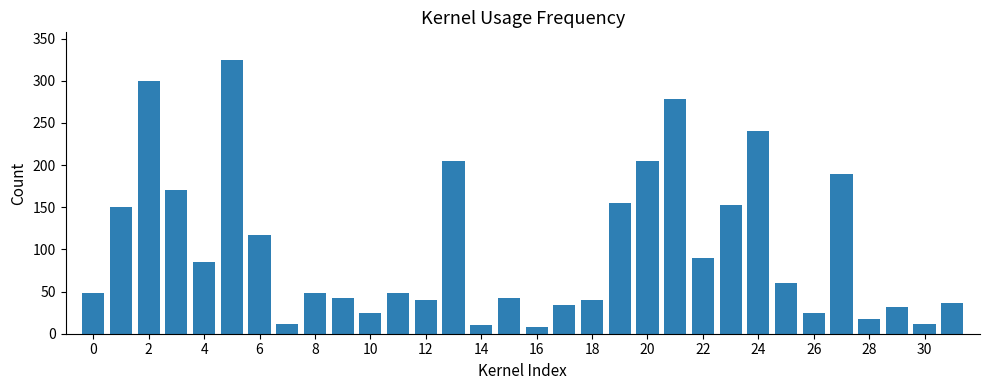

What is the maximum value shown in the chart?

325